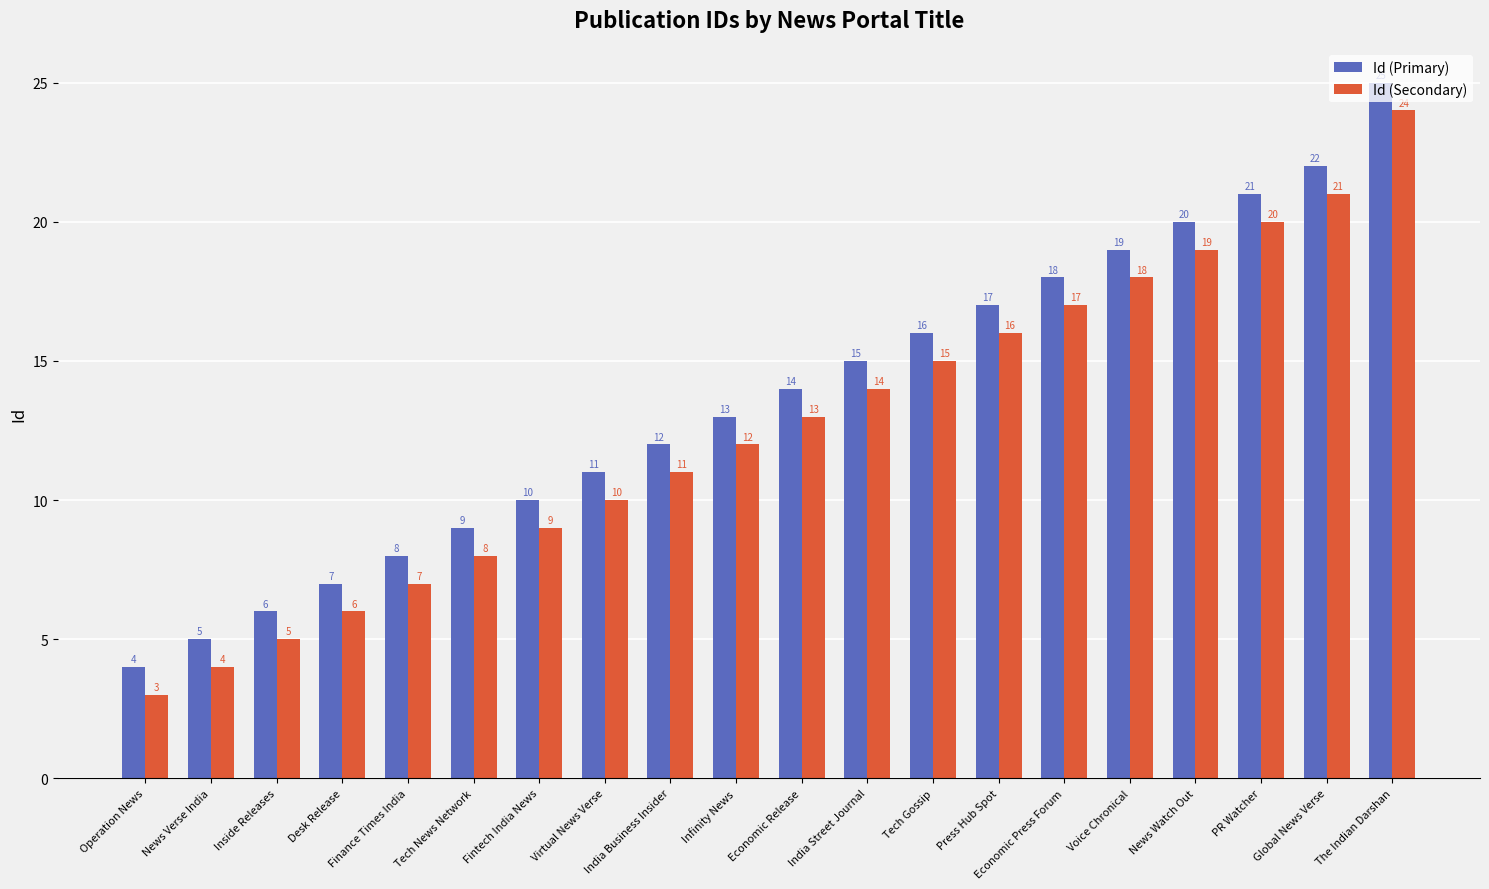

How many bars are there in total?

40